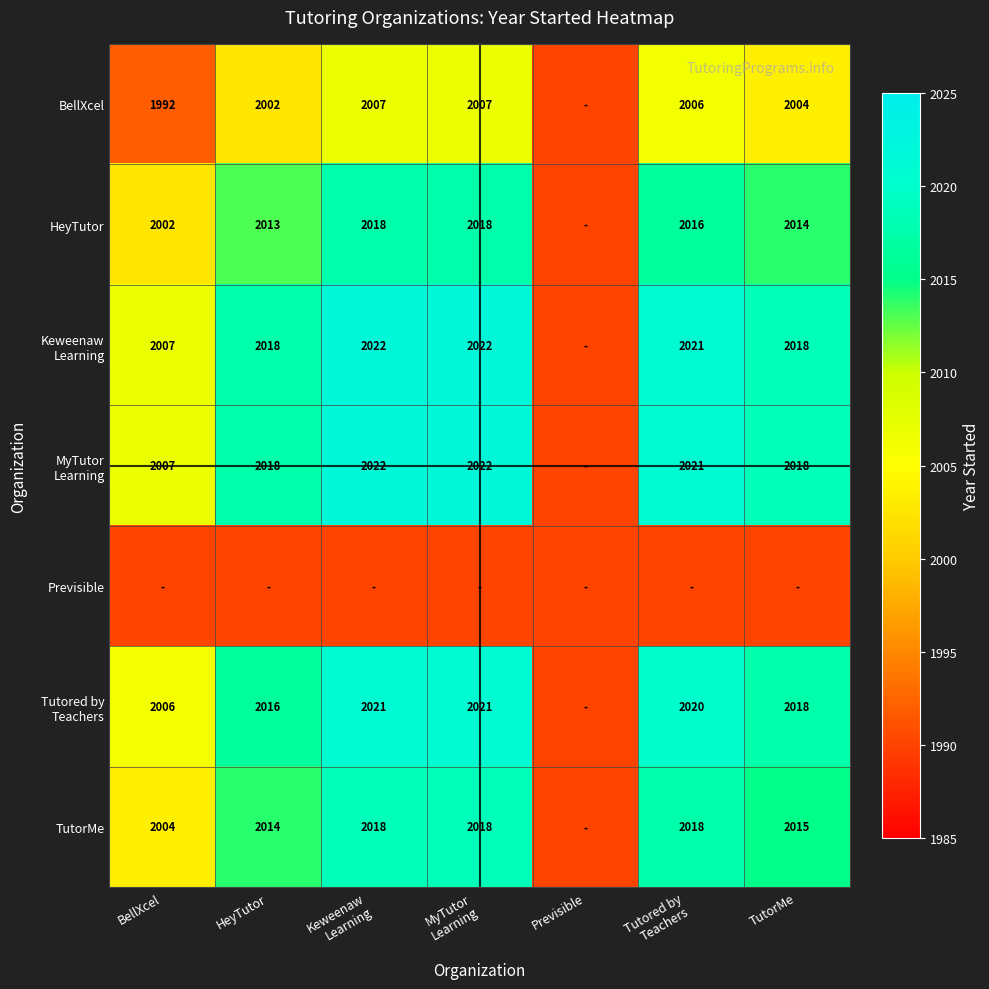

What is the sum of the BellXcel values at TutorMe and BellXcel?

3996